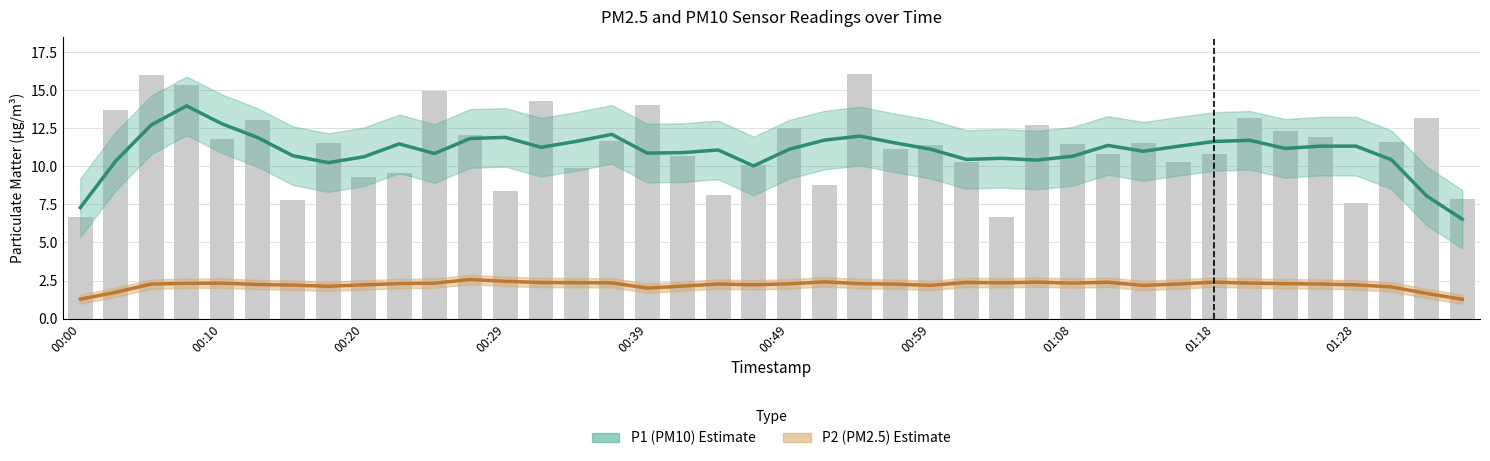

Reading left to right, extract all data points from this chart.

P1 (PM10) Estimate: 7.3	10.4	12.7	14.0	12.8	11.9	10.7	10.2	10.6	11.5	10.8	11.8	11.9	11.3	11.6	12.1	10.9	10.9	11.1	10.0	11.1	11.7	12.0	11.5	11.1	10.5	10.5	10.4	10.7	11.4	11.0	11.3	11.6	11.7	11.2	11.3	11.3	10.4	8.0	6.5
P2 (PM2.5) Estimate: 1.3	1.7	2.3	2.3	2.3	2.2	2.2	2.1	2.2	2.3	2.3	2.6	2.4	2.4	2.4	2.3	2.0	2.1	2.3	2.2	2.3	2.4	2.3	2.3	2.2	2.4	2.3	2.4	2.3	2.4	2.2	2.3	2.4	2.3	2.3	2.3	2.2	2.1	1.6	1.3